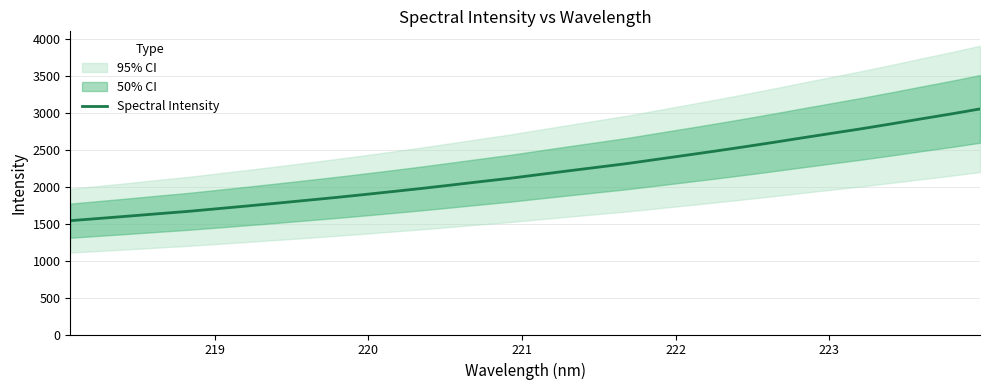

What is the lowest value of the Spectral Intensity series?

1540.7